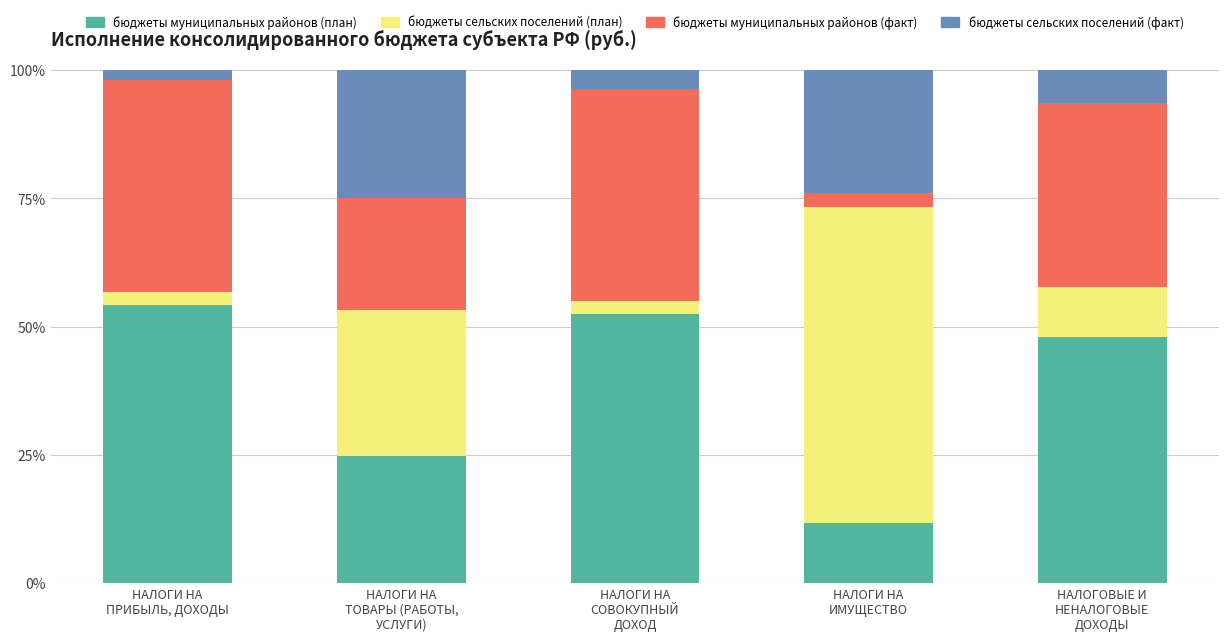

What is the sum of all бюджеты муниципальных районов (план) values?

191.1